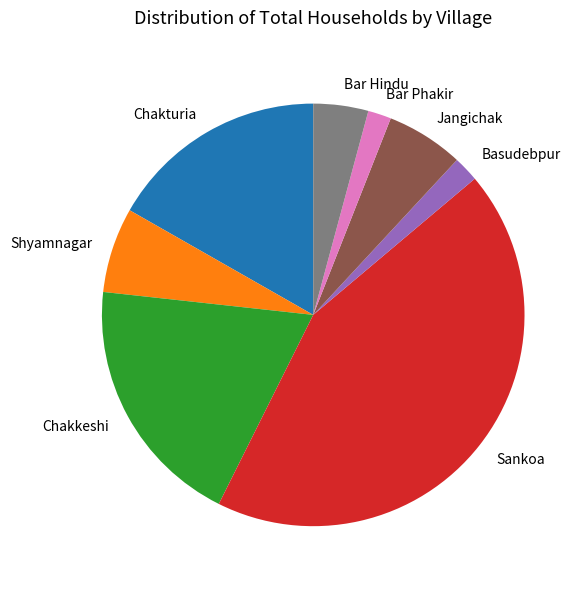

Approximately how many times larger is the value at Shyamnagar compared to Chakturia?

0.4